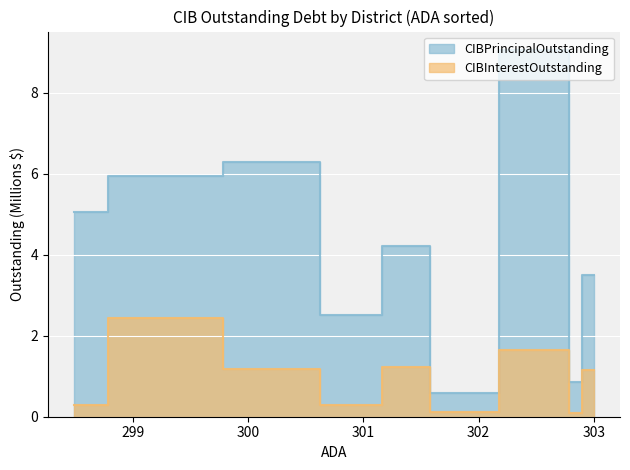

Rank the series by their average value, from highest to lowest.

CIBPrincipalOutstanding, CIBInterestOutstanding